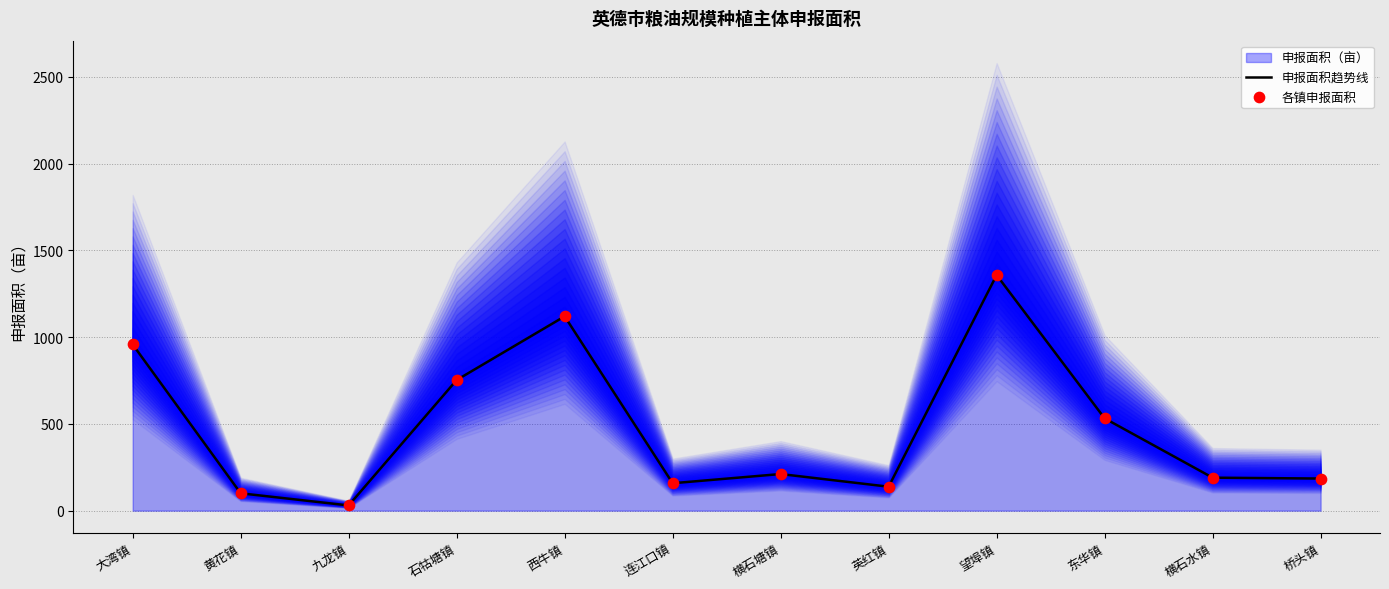

At which category is the sum across all series the highest?

望埠镇